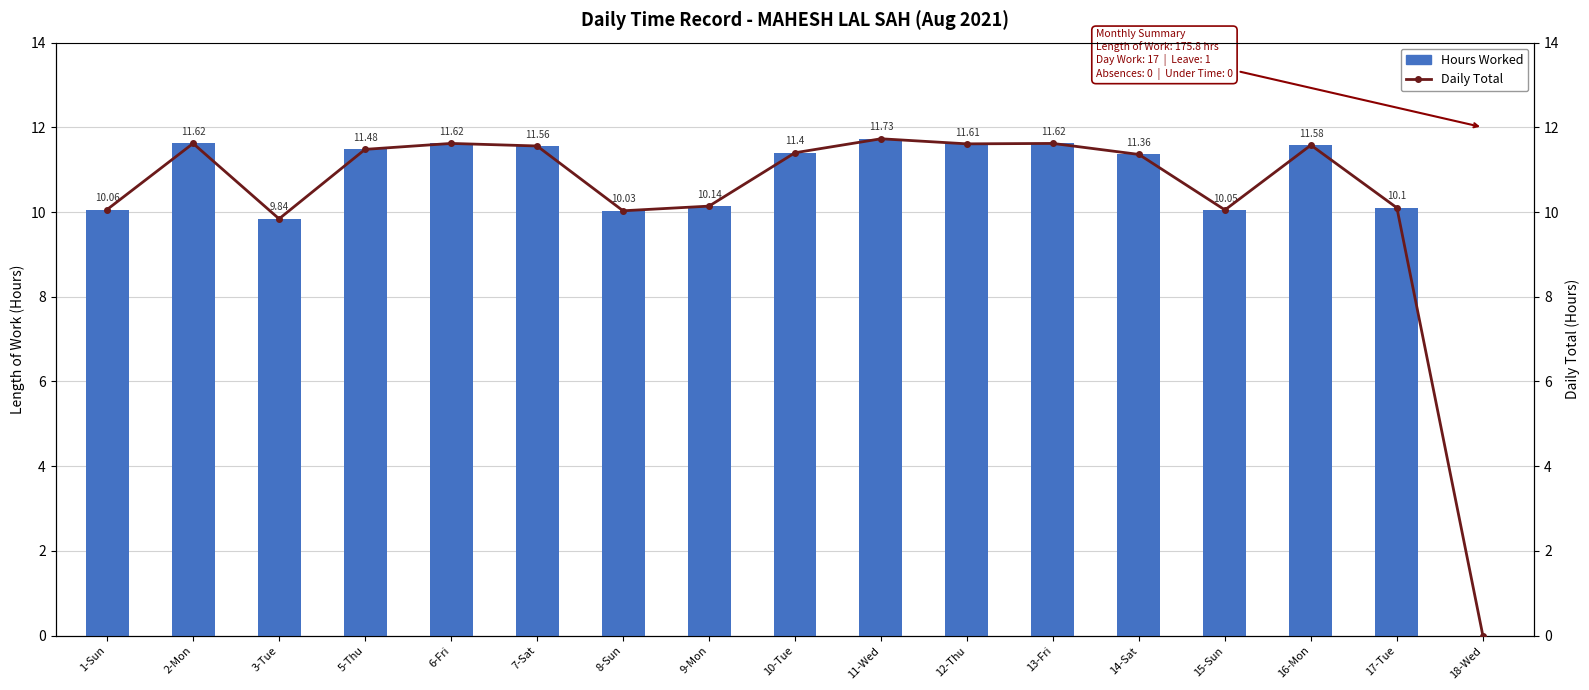

What are all the series names shown in the legend?

Hours Worked, Daily Total